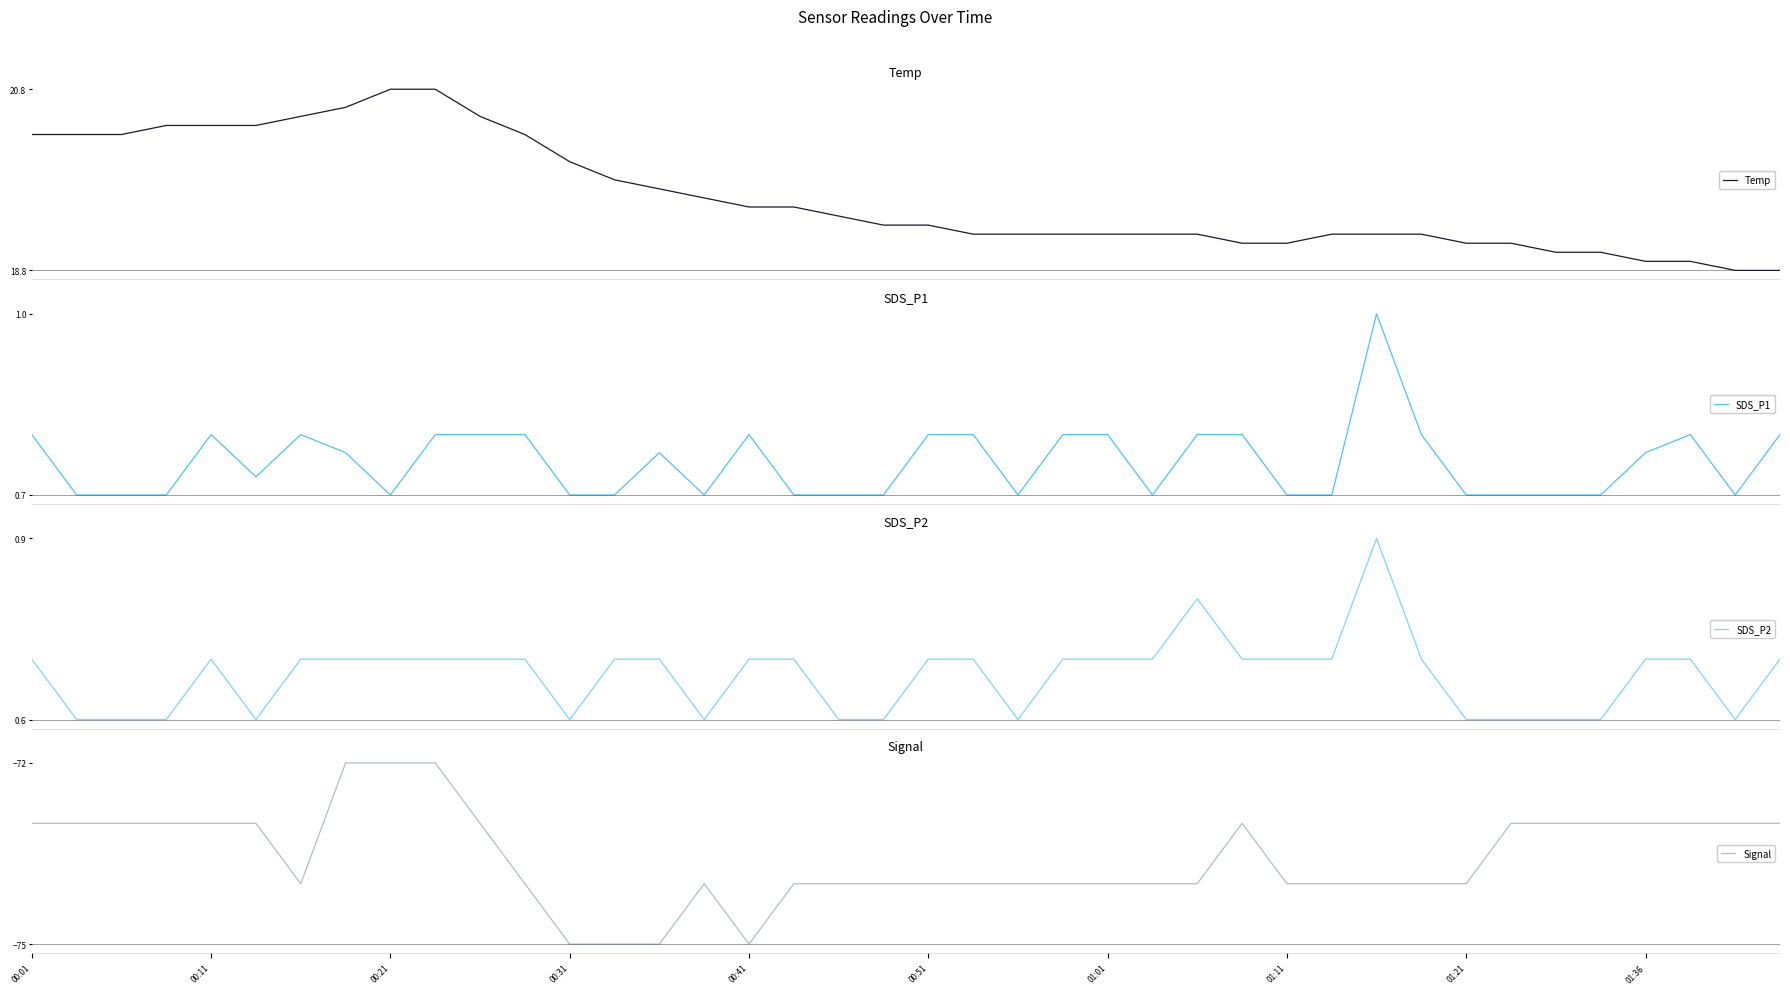

True or false: Temp has a value of 20.3 at 11.

True